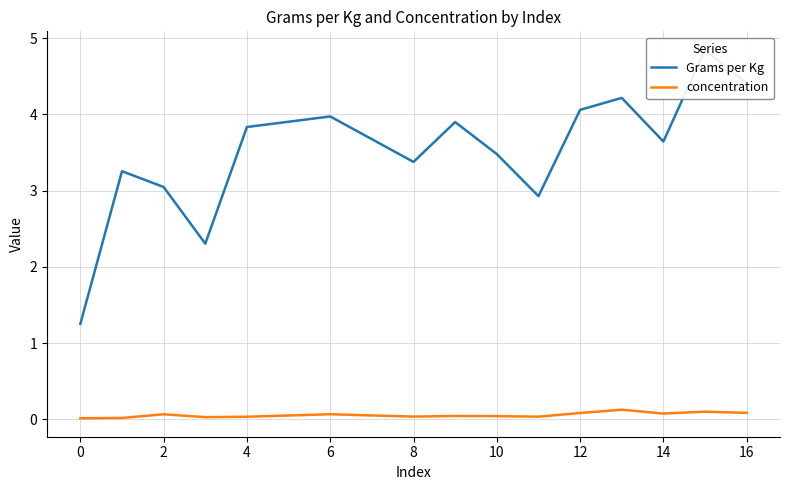

What is the value of the Grams per Kg point at the 5th from the left?

3.8